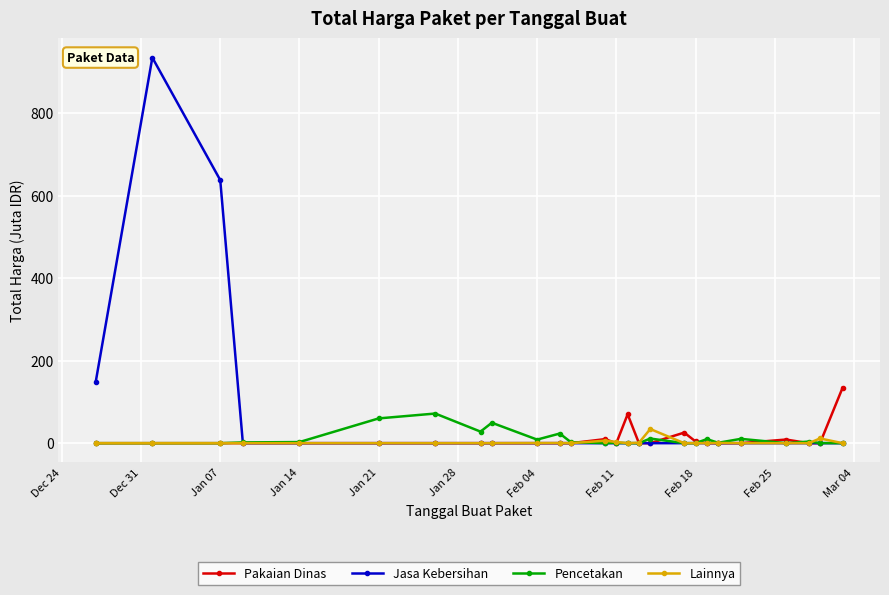

At how many categories does at least one series exceed 454?

2